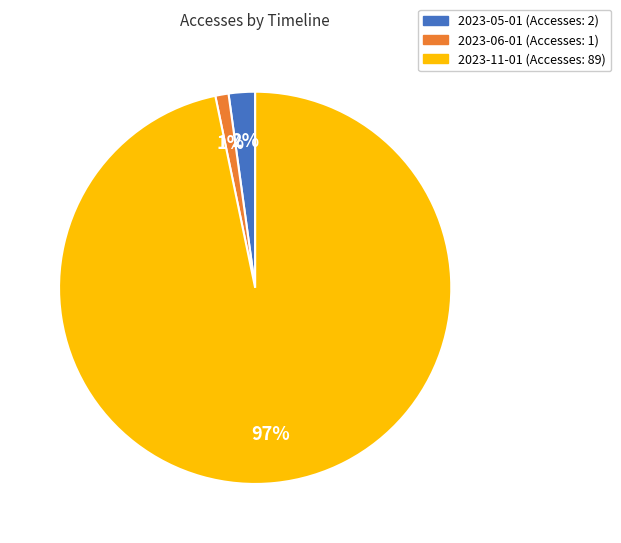

How many slices are in this pie chart?

3